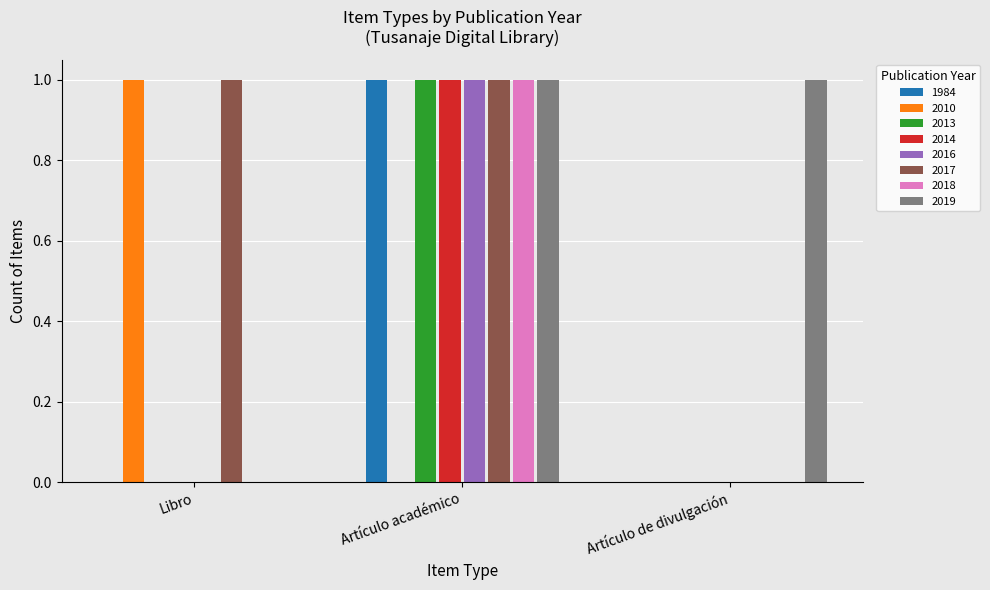

What is the total value across all series at Artículo académico?

7